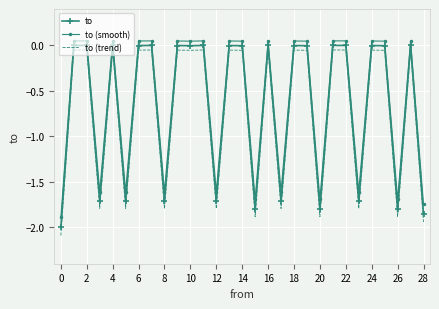

What is the minimum value for to (trend)?

-2.1